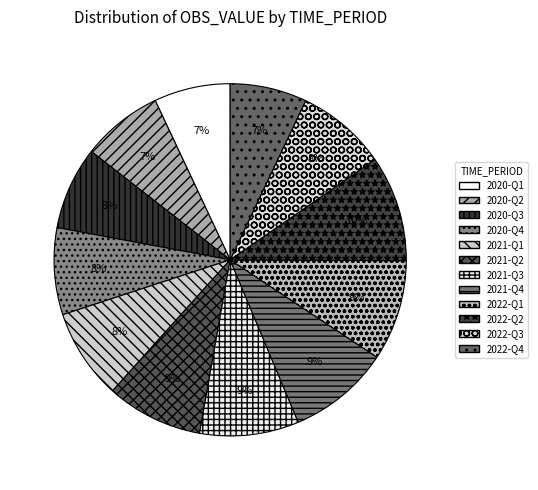

True or false: 2020-Q3 accounts for 19% of the total.

False